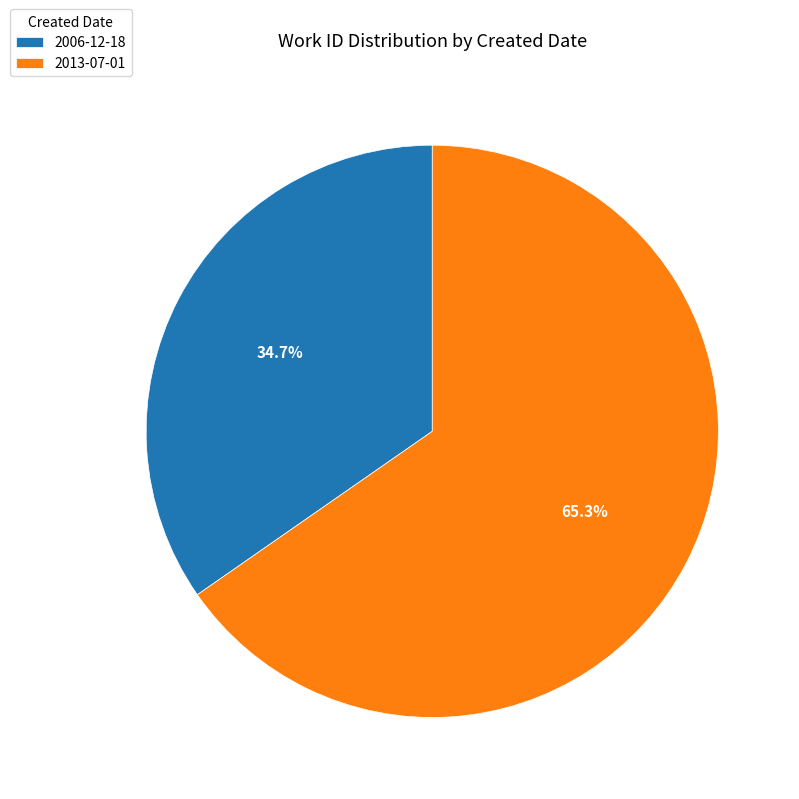

How many segments does this pie chart have?

2